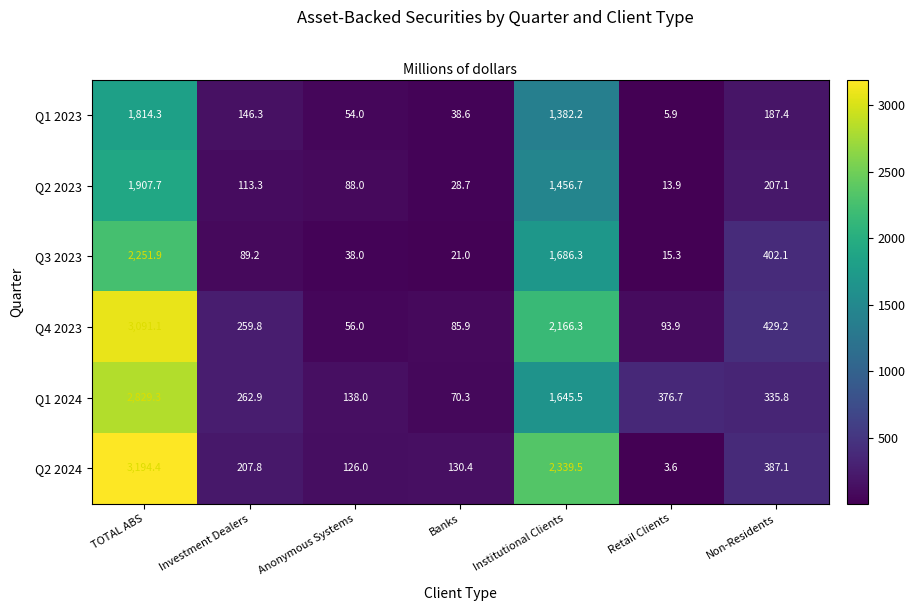

What is the spread (max minus min) of values at Anonymous Systems?

100.0